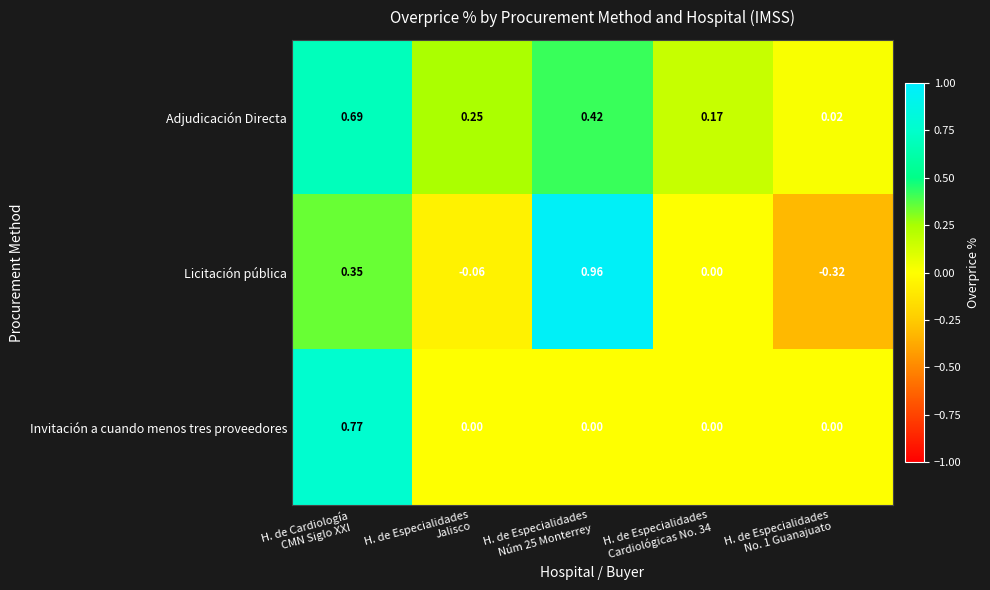

Which series has the largest total across all categories?

Adjudicación Directa